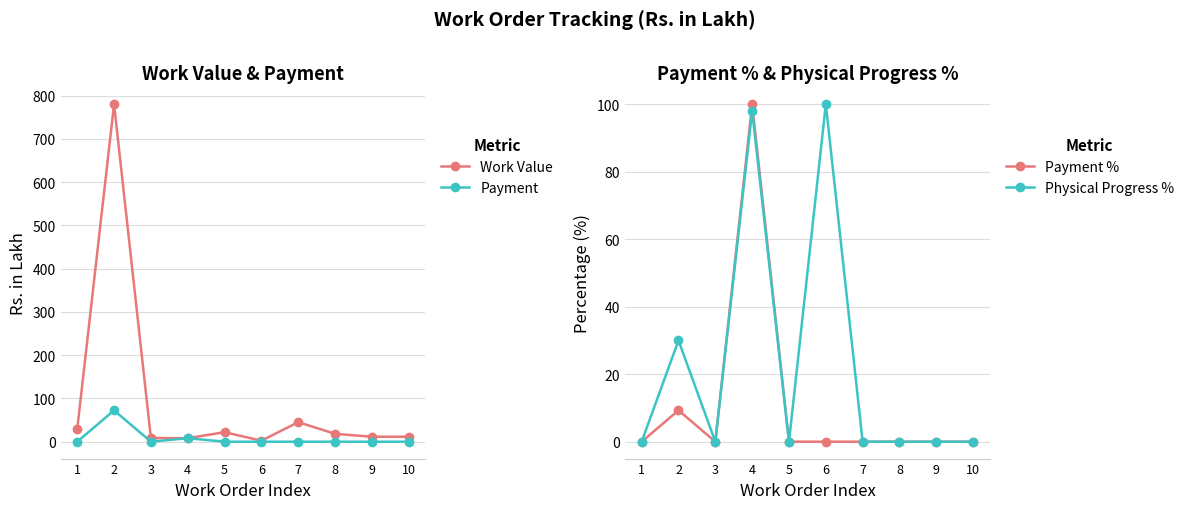

The value of Work Value at 10 is 11.5. True or false?

True